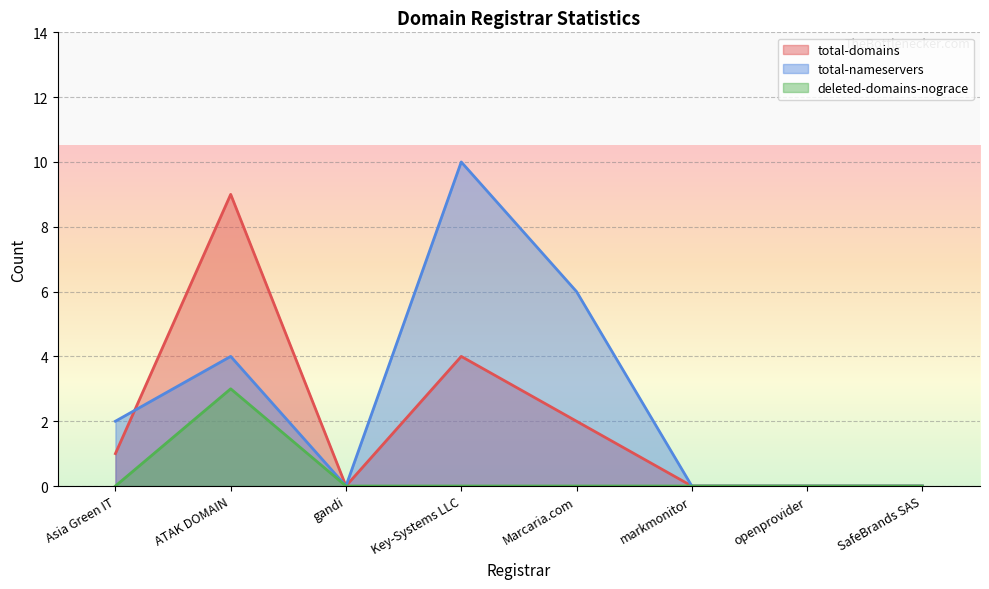

Rank the series at Asia Green IT from lowest to highest value.

deleted-domains-nograce, total-domains, total-nameservers